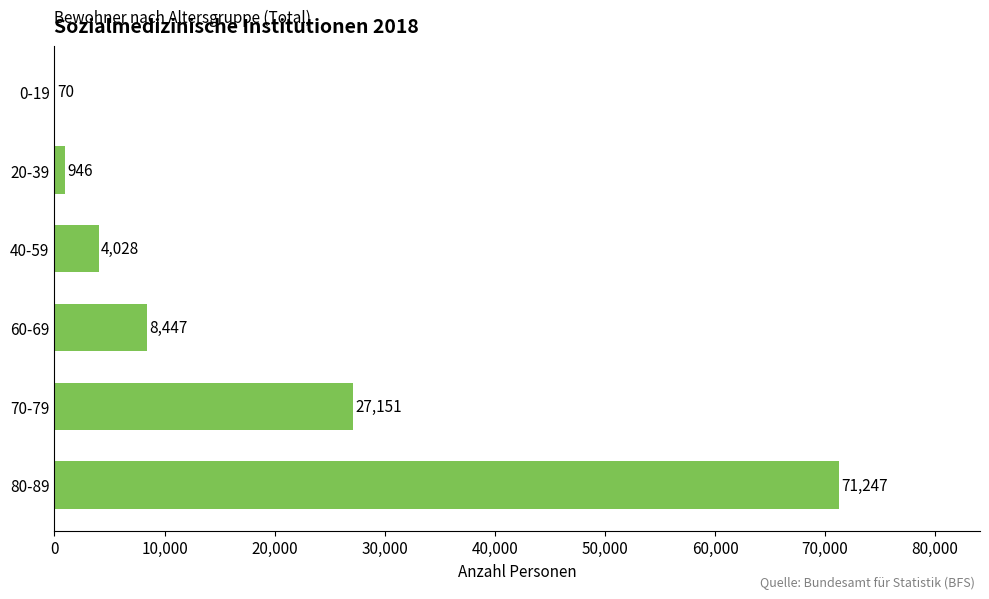

What is the sum of the values at 20-39 and 80-89?

72193